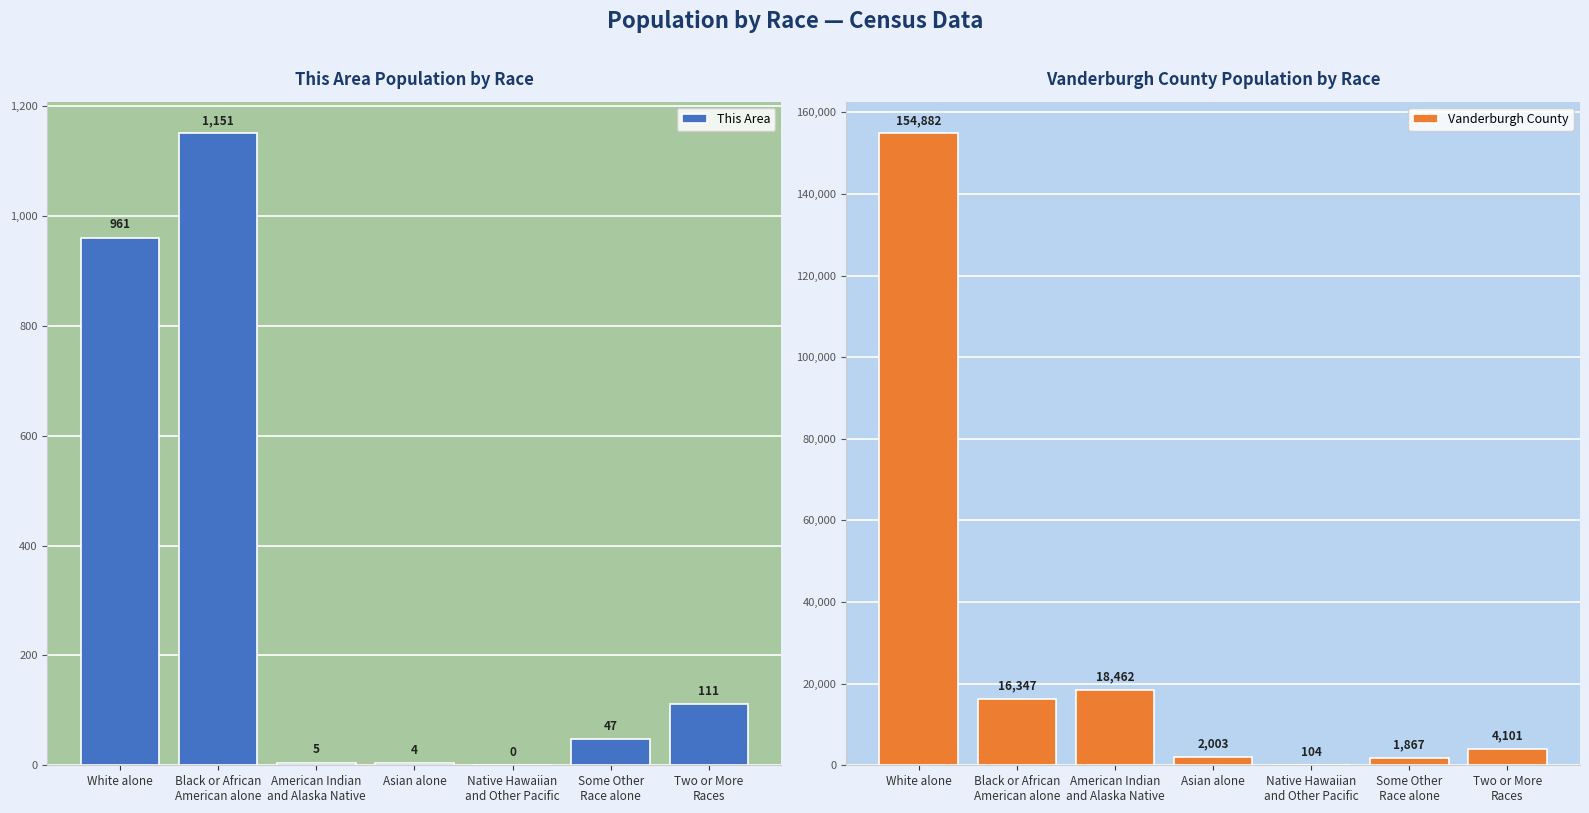

What is the difference between the This Area values at Some Other
Race alone and Two or More
Races?

64